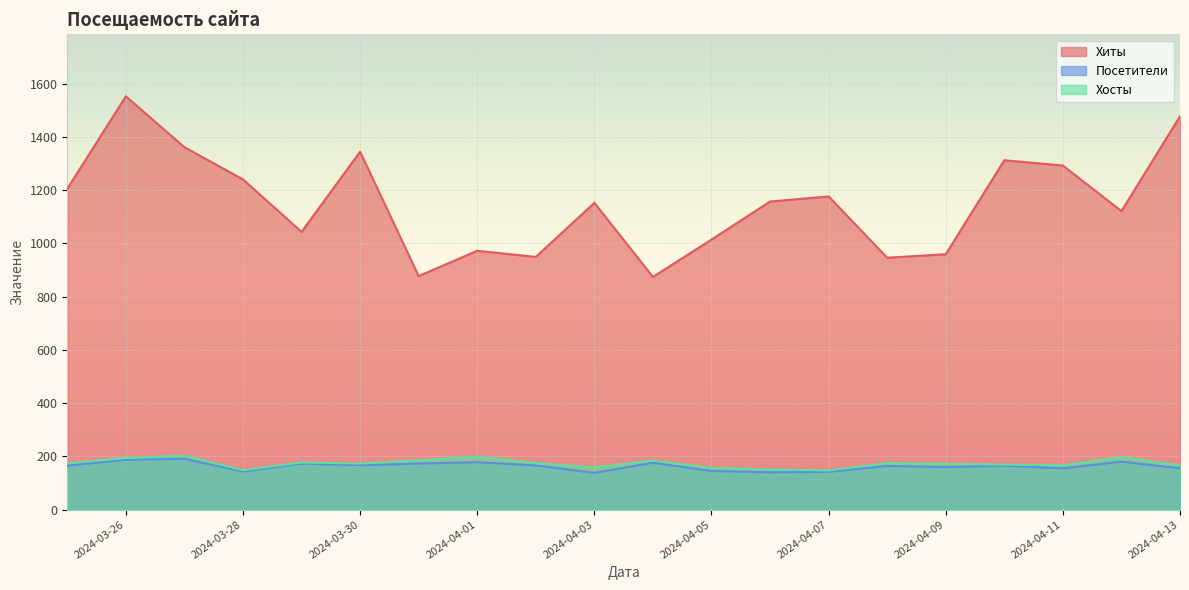

True or false: Посетители and Хосты cross at least once.

False